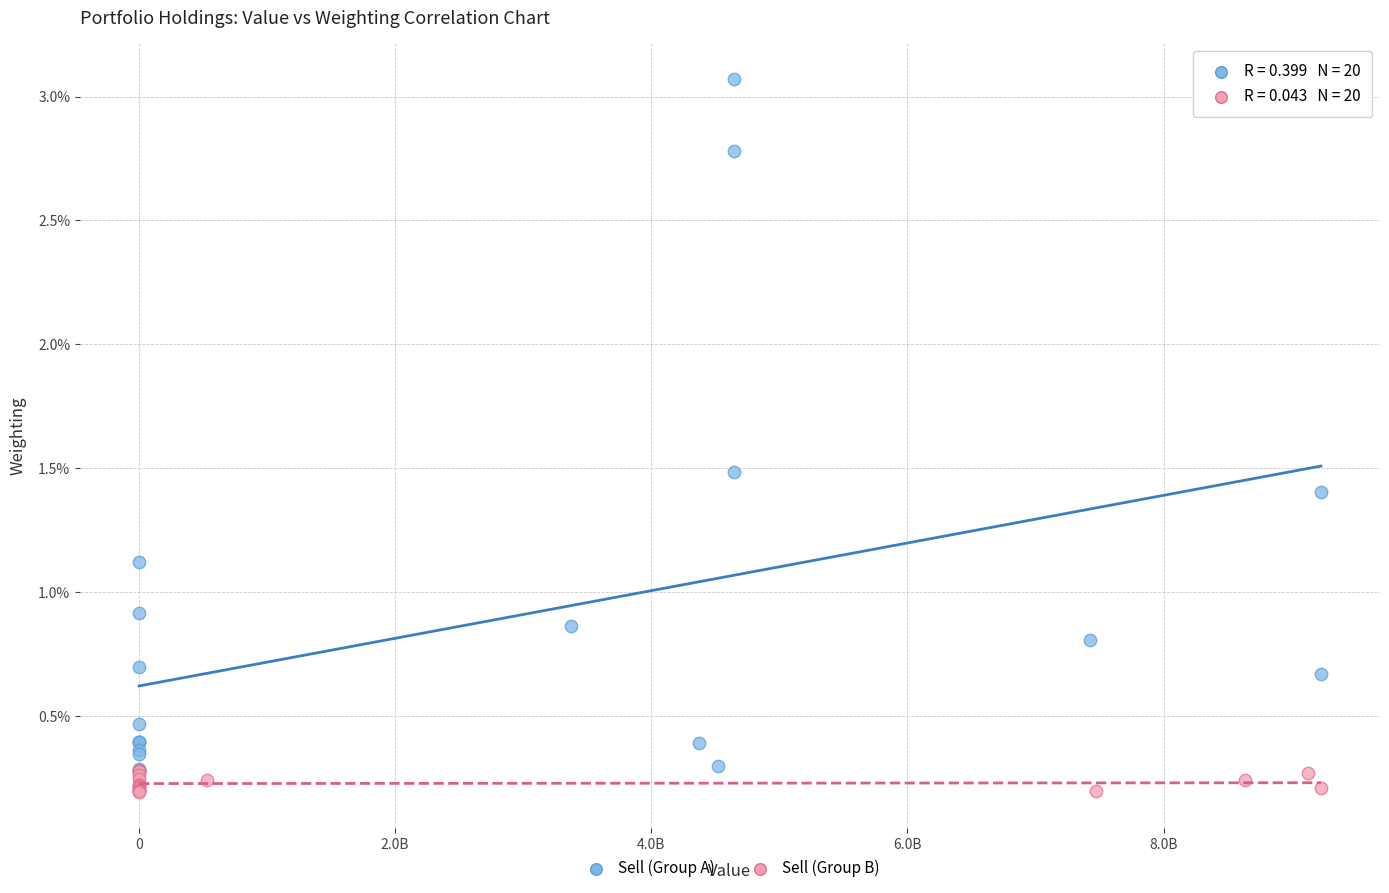

Which series has the largest Y range (max minus min)?

Sell (Group A)